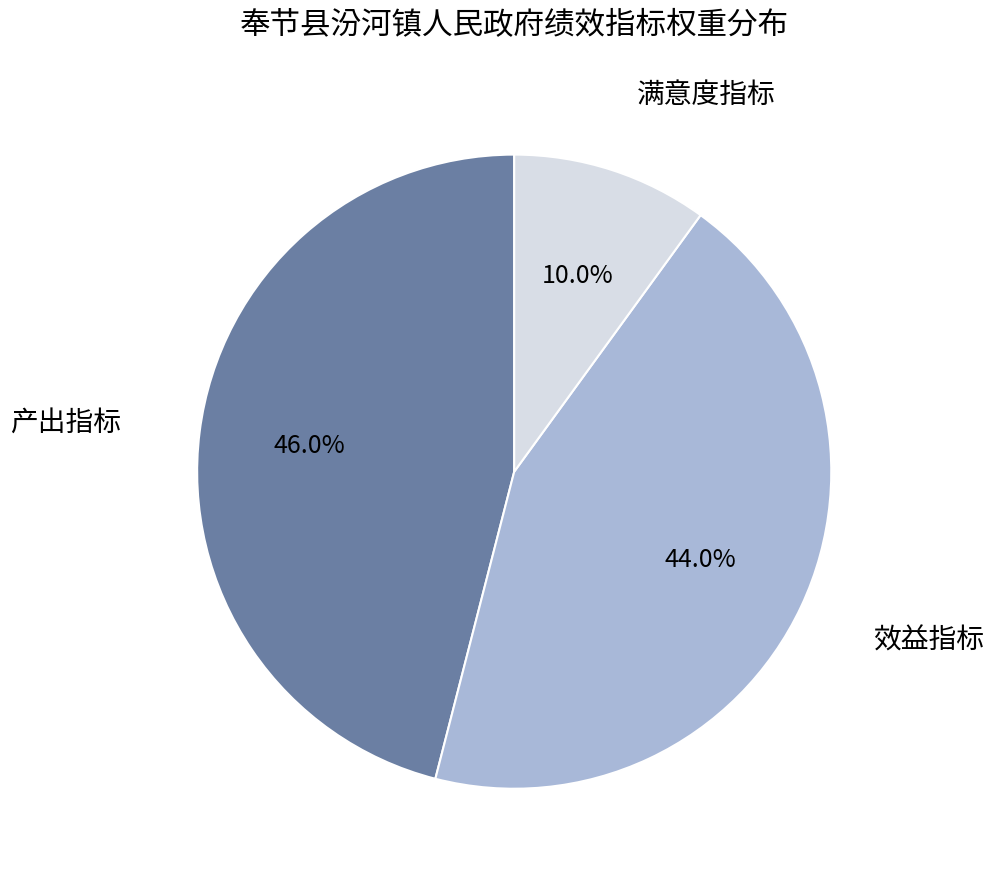

Approximately how many times larger is the value at 效益指标 compared to 产出指标?

1.0